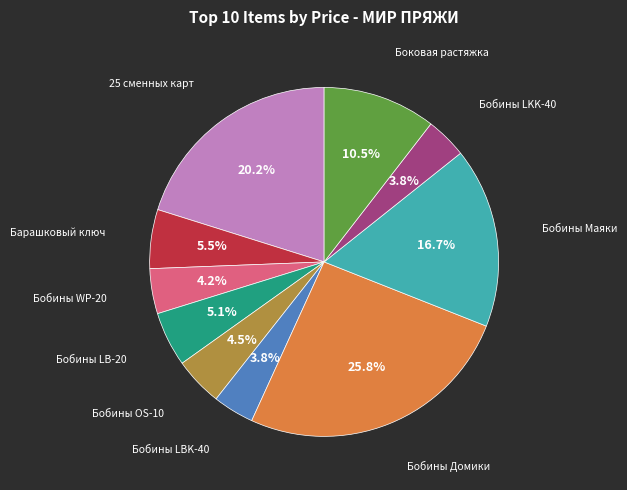

What is the largest slice in the pie chart?

Бобины Домики